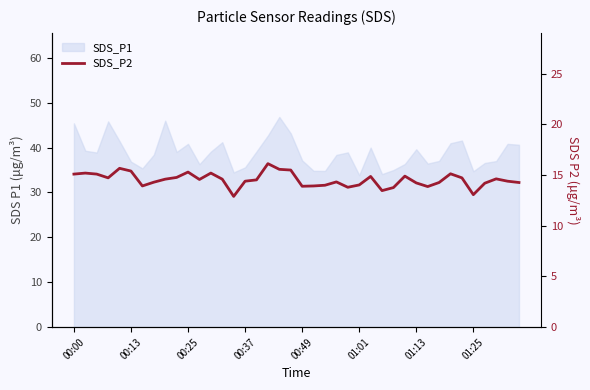

What is the change in value from 10 to 17?

+0.8